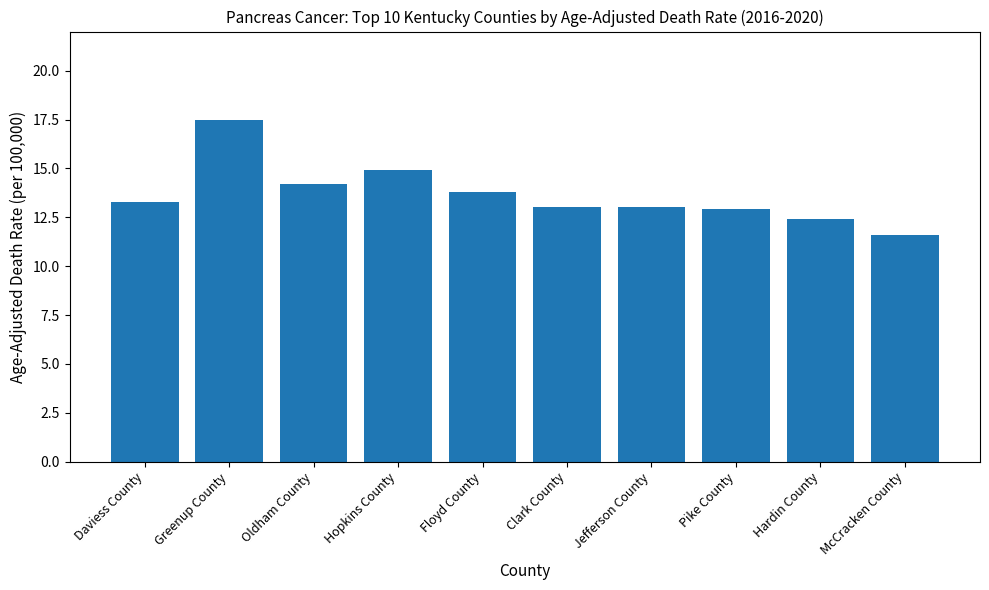

What is the change in value from Oldham County to Jefferson County?

-1.2